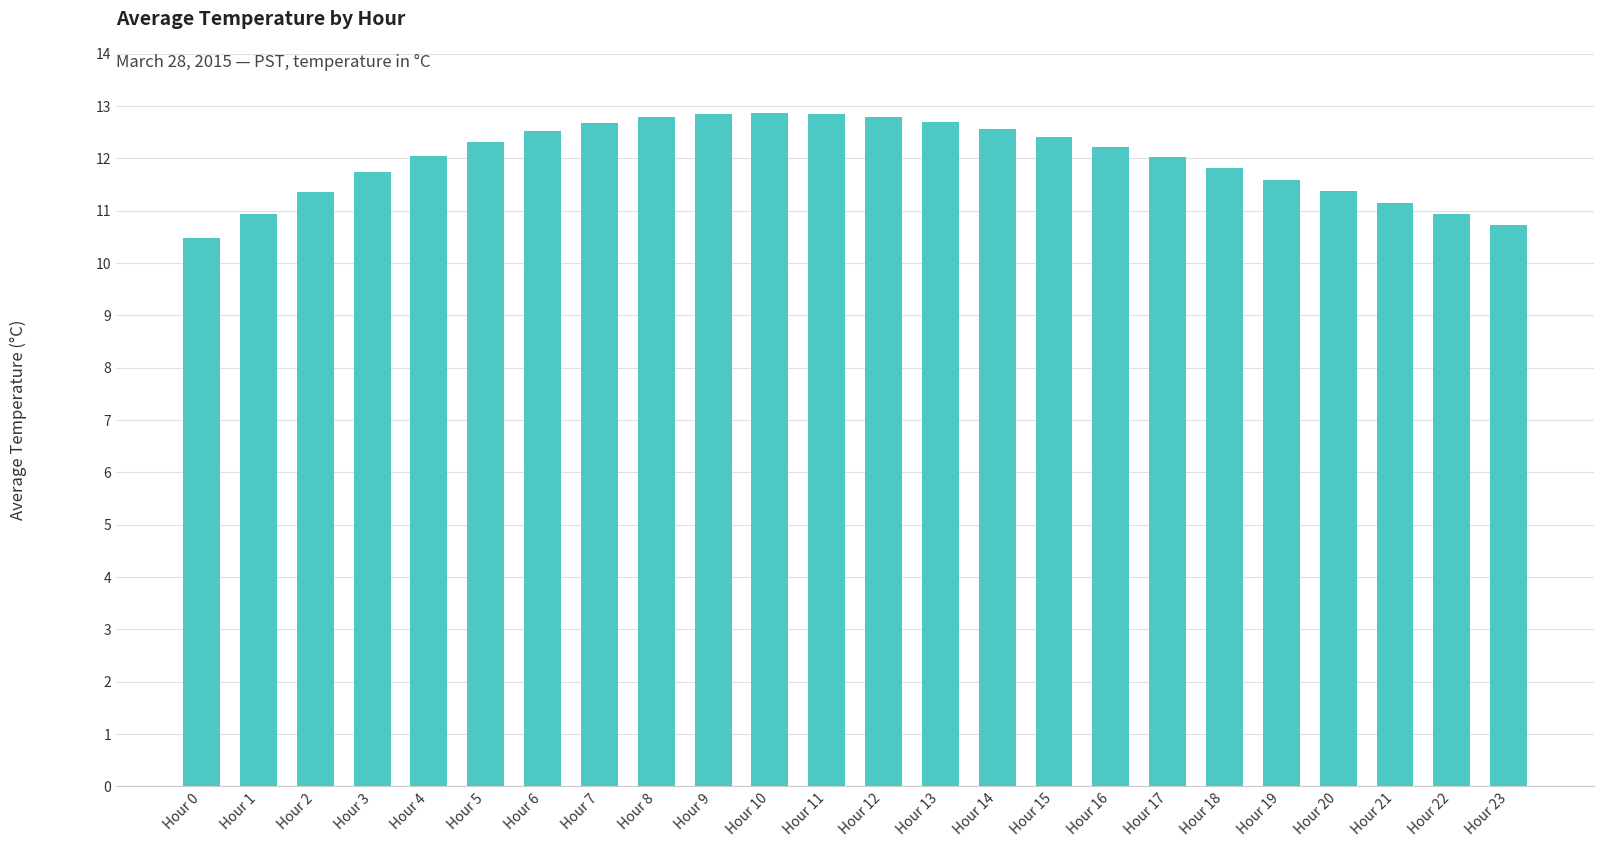

How many bars are there in total?

24